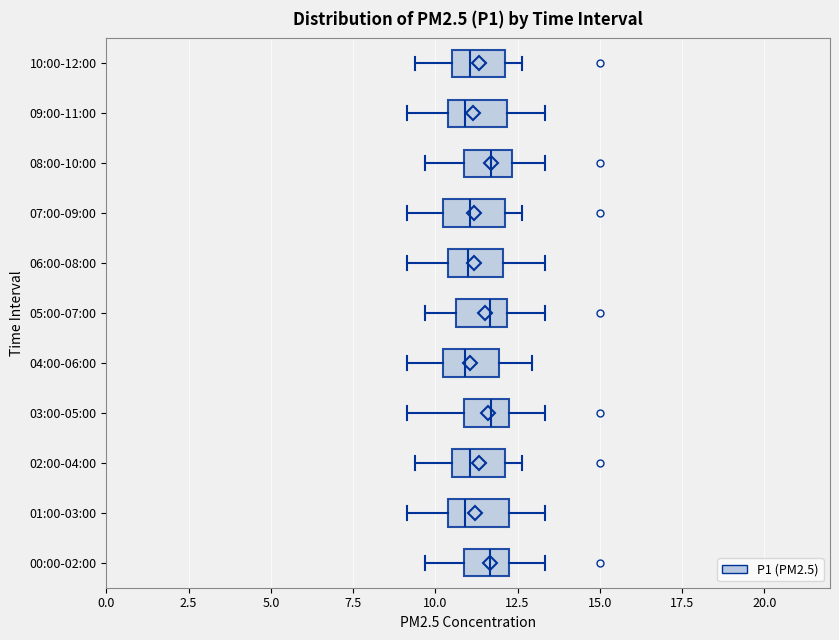

Reading bottom to top, read every box against the x-axis: the position of its median line, the range the box covers, and the ends of its whiskers. The values are not printed on the chart, so give them approximately, as read against the axis.

00:00-02:00: median 11.5, box 11.0 to 12.5, whiskers 9.5 to 13.5
01:00-03:00: median 11.0, box 10.5 to 12.5, whiskers 9.0 to 13.5
02:00-04:00: median 11.0, box 10.5 to 12.0, whiskers 9.5 to 12.5
03:00-05:00: median 11.5, box 11.0 to 12.5, whiskers 9.0 to 13.5
04:00-06:00: median 11.0, box 10.0 to 12.0, whiskers 9.0 to 13.0
05:00-07:00: median 11.5, box 10.5 to 12.0, whiskers 9.5 to 13.5
06:00-08:00: median 11.0, box 10.5 to 12.0, whiskers 9.0 to 13.5
07:00-09:00: median 11.0, box 10.0 to 12.0, whiskers 9.0 to 12.5
08:00-10:00: median 11.5, box 11.0 to 12.5, whiskers 9.5 to 13.5
09:00-11:00: median 11.0, box 10.5 to 12.0, whiskers 9.0 to 13.5
10:00-12:00: median 11.0, box 10.5 to 12.0, whiskers 9.5 to 12.5